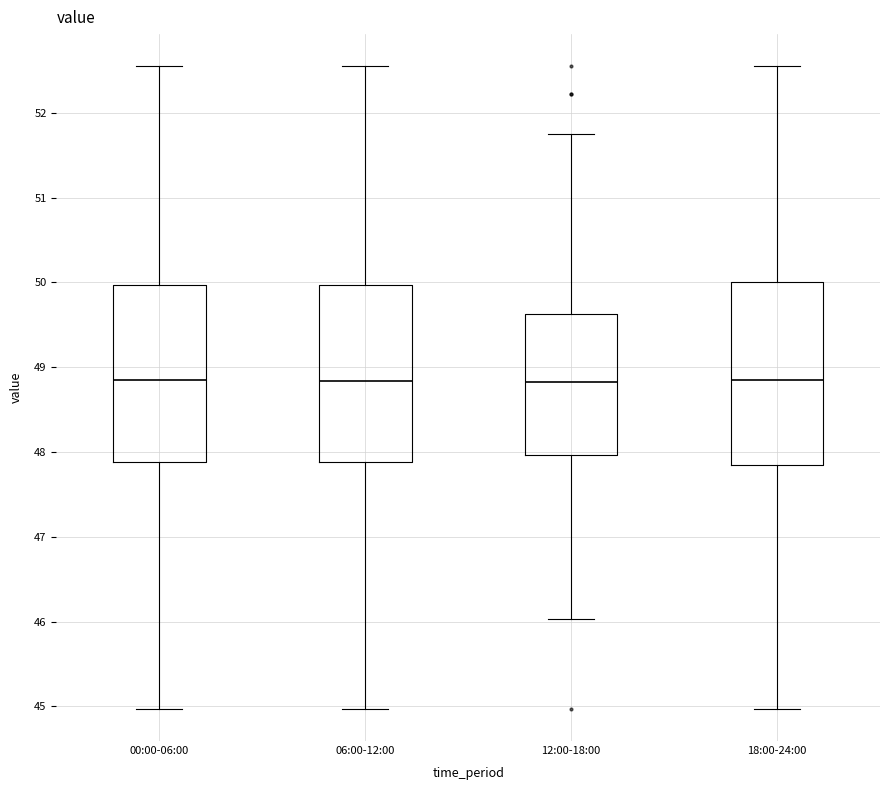

Reading left to right, transcribe this box plot: for each box, give where its median line is, the range the box spans, and where its two whiskers end, as read against the y-axis. The values are not printed on the chart, so give them approximately, as read against the axis.

00:00-06:00: median 48.9, box 47.9 to 50.0, whiskers 45.0 to 52.6
06:00-12:00: median 48.8, box 47.9 to 50.0, whiskers 45.0 to 52.6
12:00-18:00: median 48.8, box 48.0 to 49.6, whiskers 46.0 to 51.8
18:00-24:00: median 48.9, box 47.9 to 50.0, whiskers 45.0 to 52.6